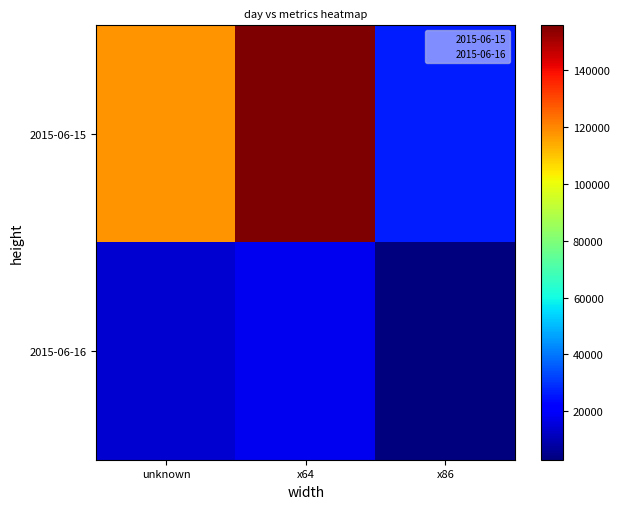

What is the difference between the highest and lowest values at x86?

23323